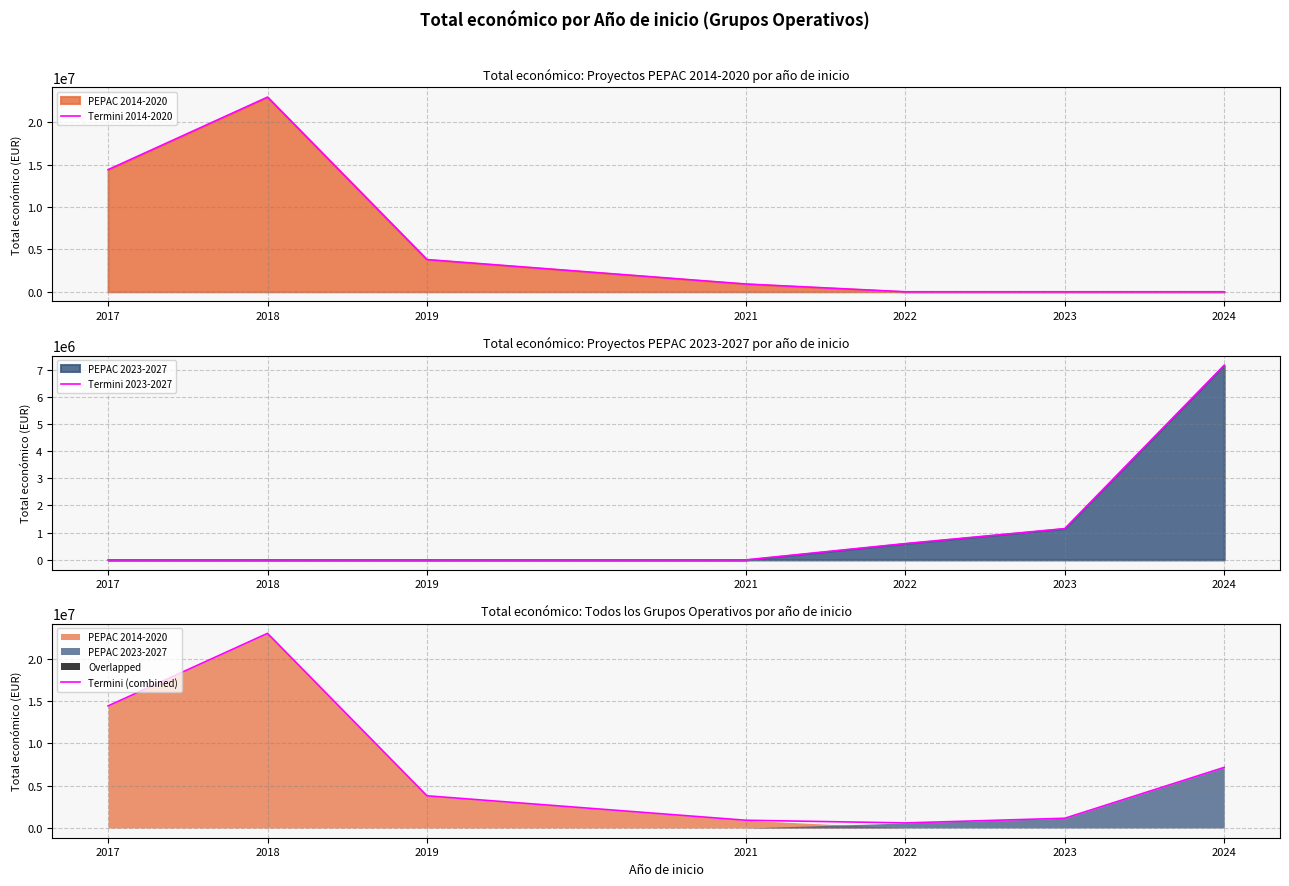

The Termini 2023-2027 series shows 0 at 2019. True or false?

True